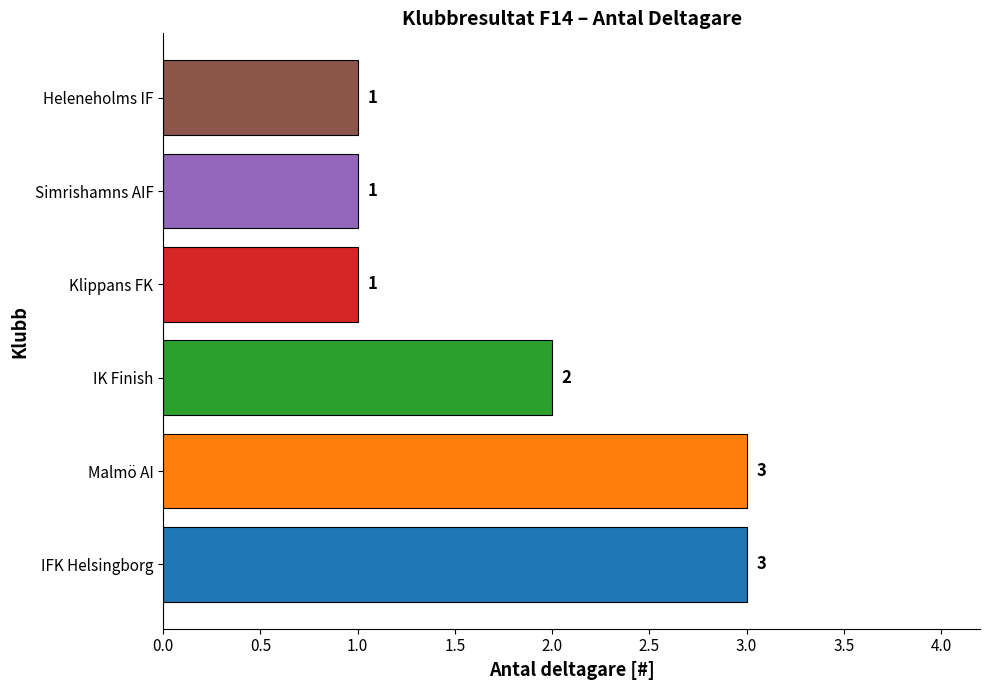

What is the average value?

2